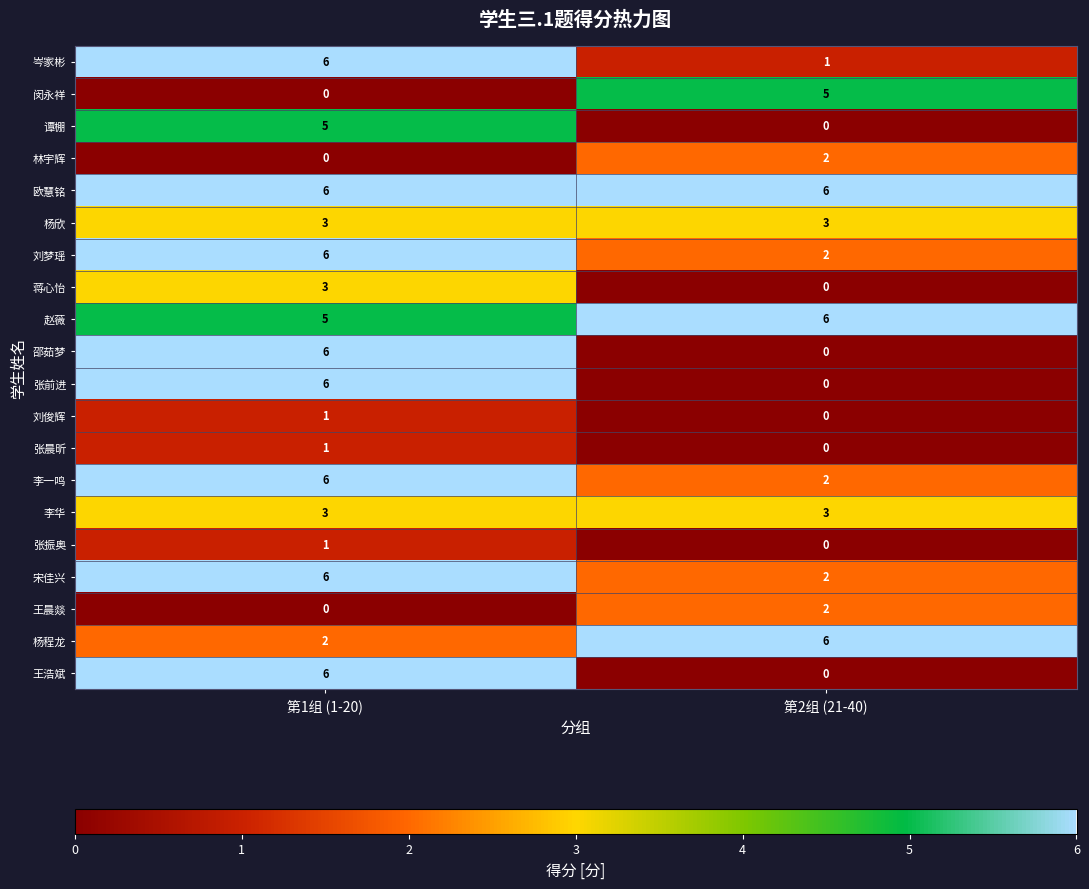

At which label does 林宇辉 reach its peak?

第2组 (21-40)